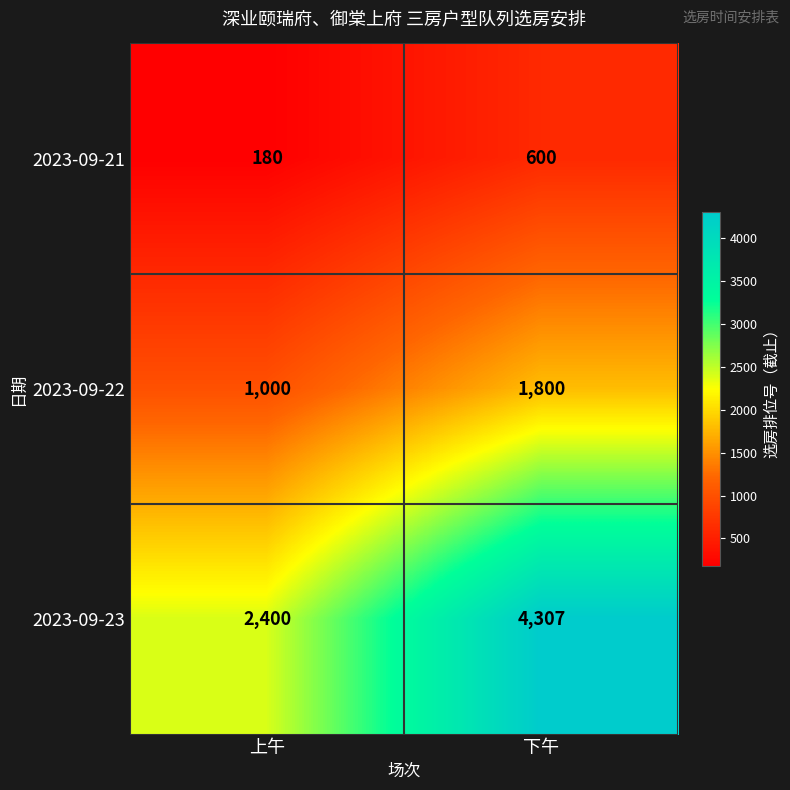

How many distinct data groups are displayed?

3